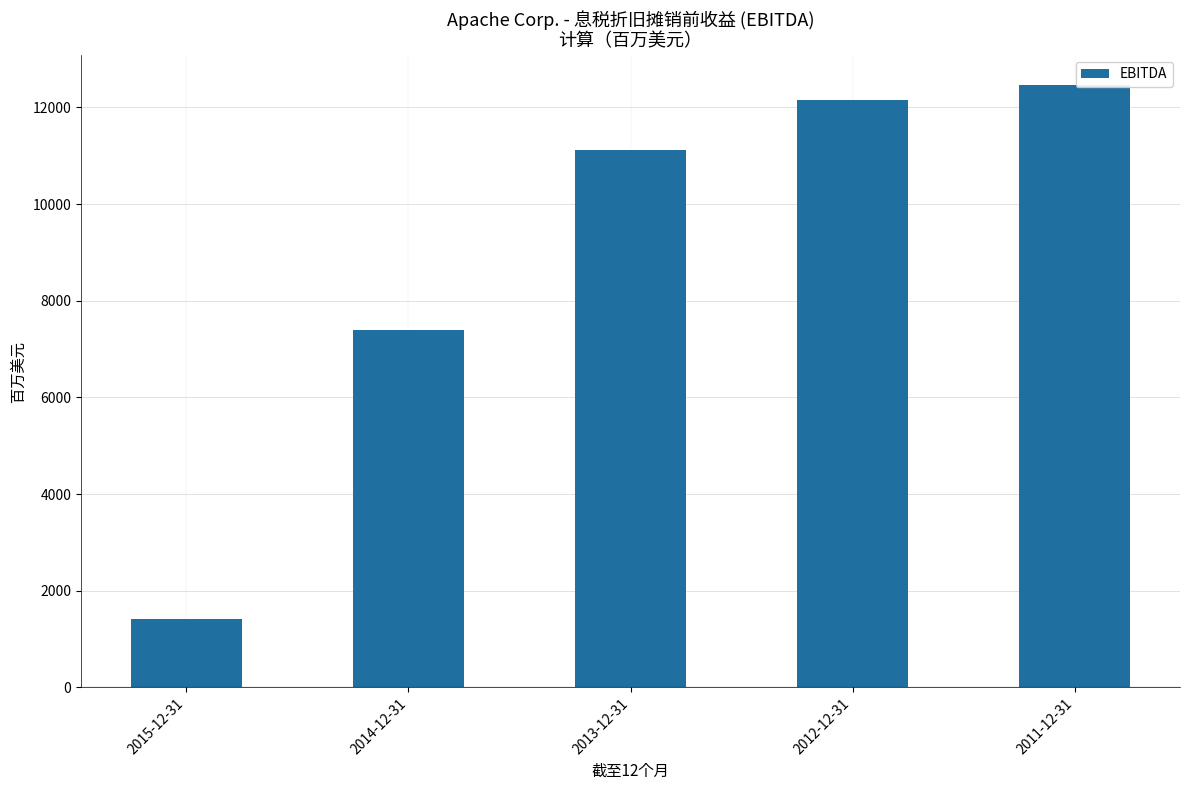

What is the label of the 4th bar from the left?

2012-12-31